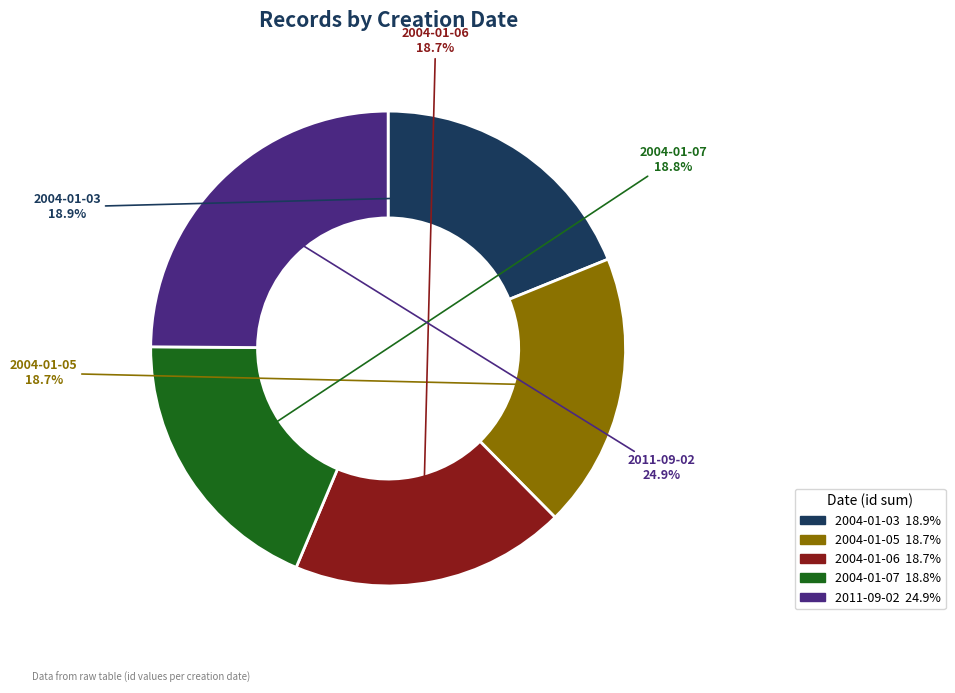

How many slices are in this pie chart?

5